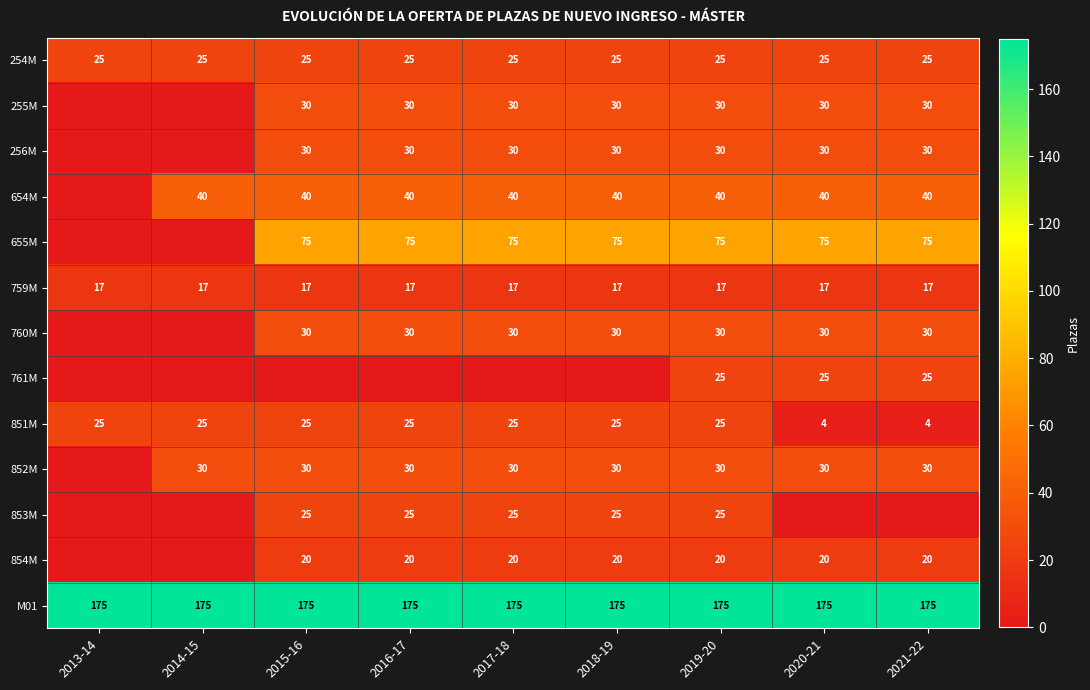

What is the sum of the 853M values at 2015-16 and 2016-17?

50